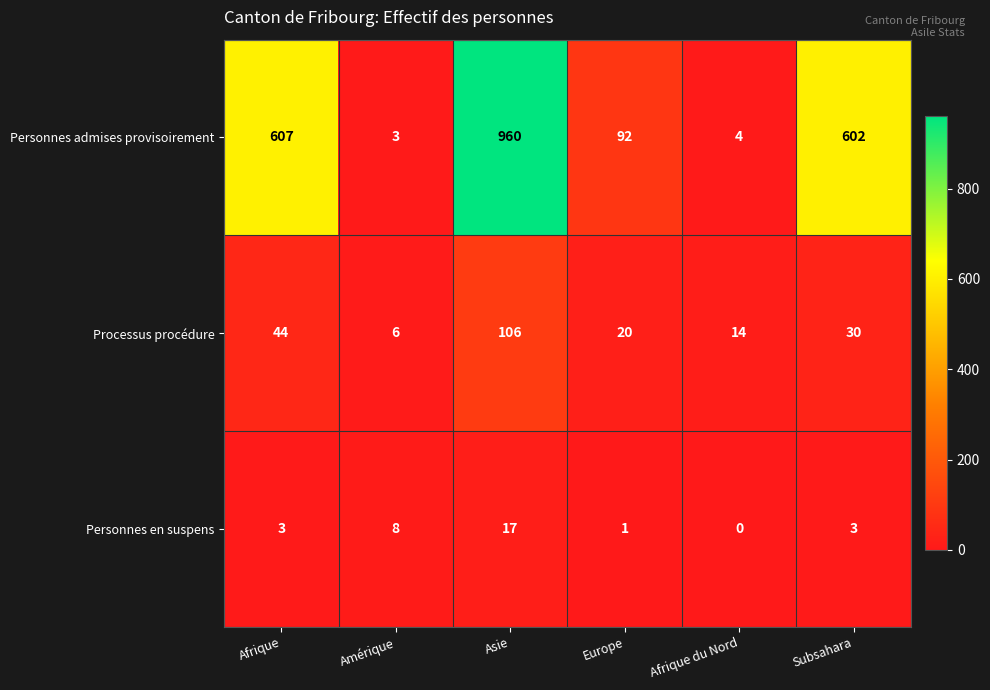

Reading left to right, what are all the values shown in this chart?

Personnes admises provisoirement: Afrique=607	Amérique=3	Asie=960	Europe=92	Afrique du Nord=4	Subsahara=602
Processus procédure: Afrique=44	Amérique=6	Asie=106	Europe=20	Afrique du Nord=14	Subsahara=30
Personnes en suspens: Afrique=3	Amérique=8	Asie=17	Europe=1	Afrique du Nord=0	Subsahara=3